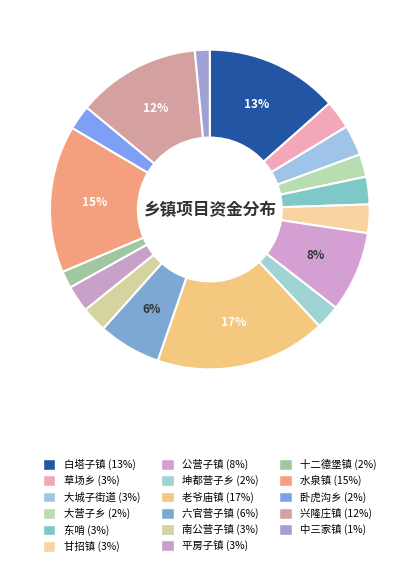

How many segments does this pie chart have?

17